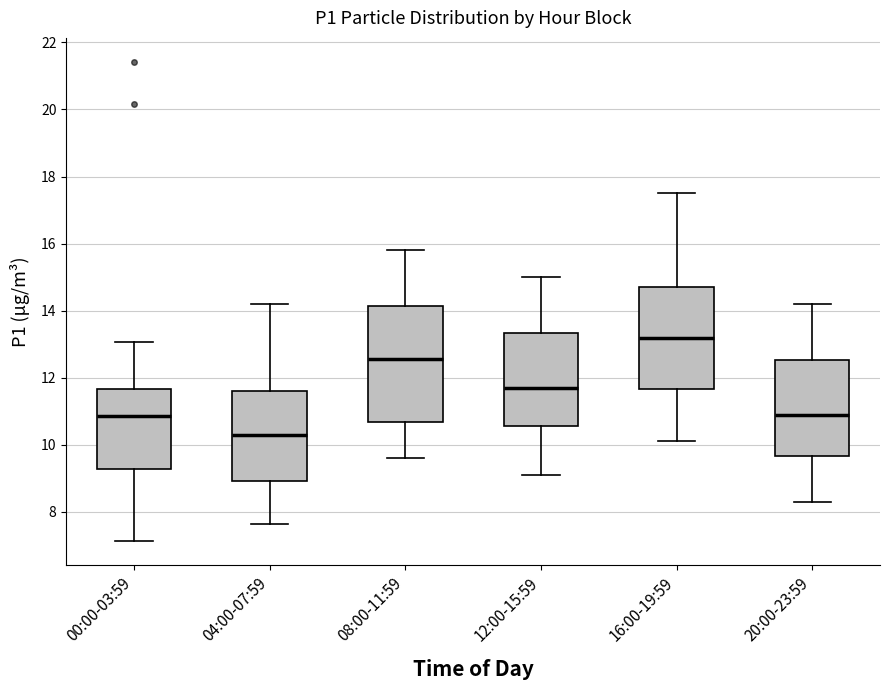

Where is the upper edge of the box for 08:00-11:59 on the y-axis? The values are not printed on the chart, so give them approximately, as read against the axis.

14.2